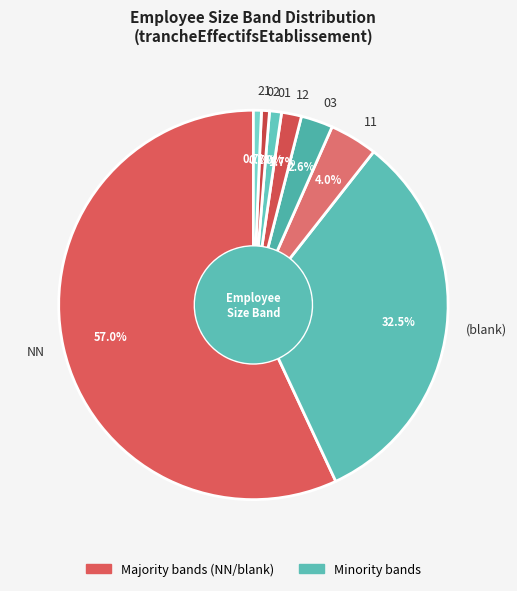

What is the largest slice in the pie chart?

NN